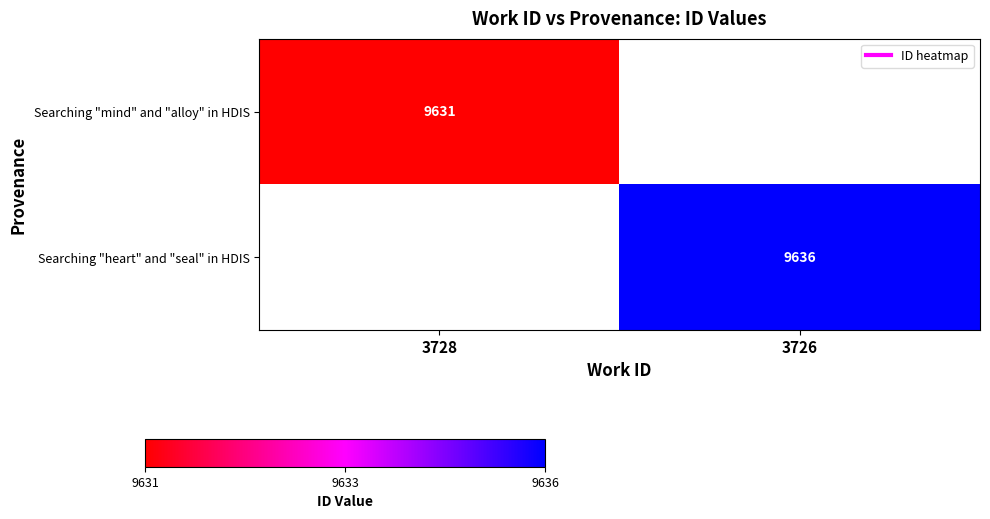

List the labels in order of Searching "mind" and "alloy" in HDIS value, smallest first.

3728, 3726